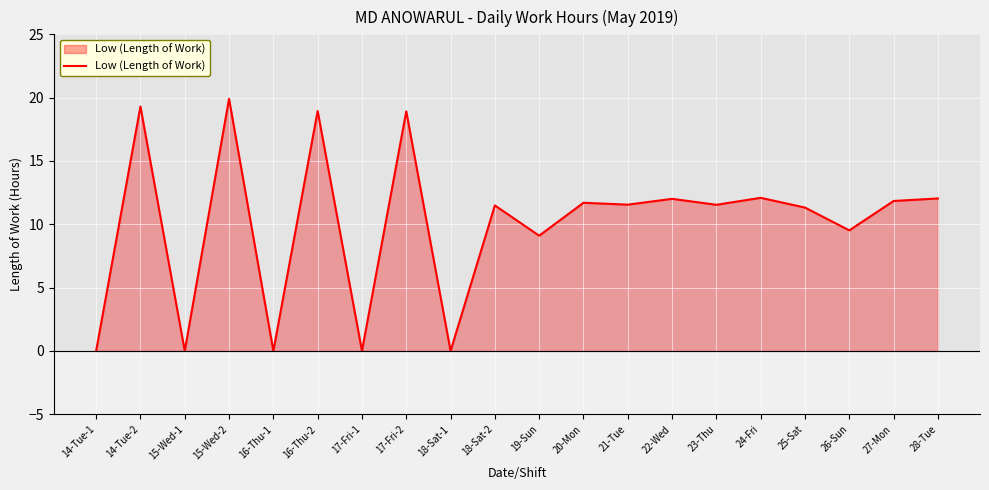

True or false: the data shows 11.8 at 27-Mon.

True